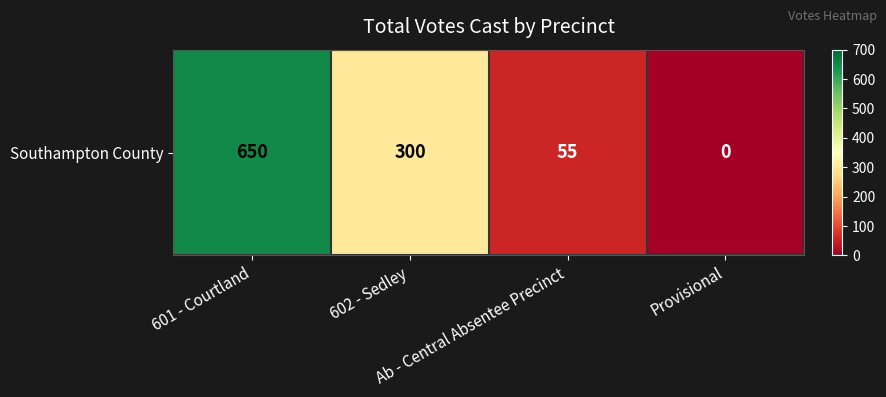

What is the difference between the maximum and minimum values?

650